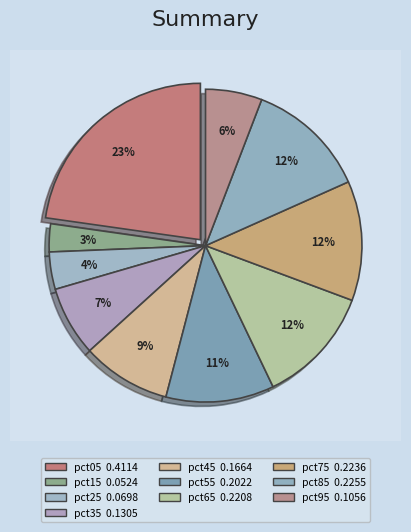

Rank the categories by value from highest to lowest.

pct05, pct85, pct75, pct65, pct55, pct45, pct35, pct95, pct25, pct15